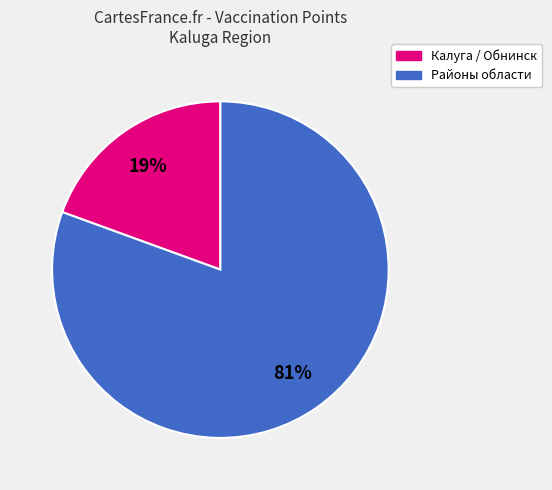

Is there any slice that represents more than half of the pie?

Yes